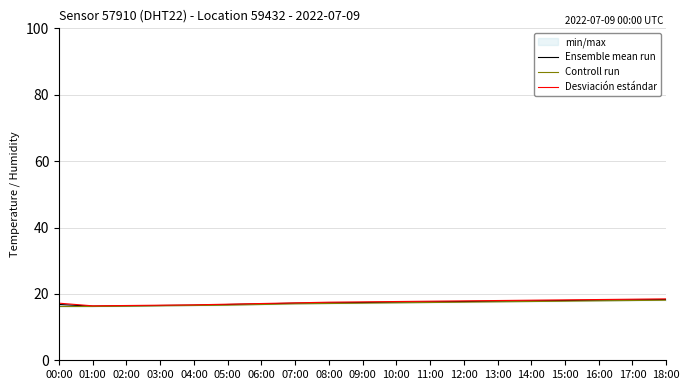

Reading left to right, extract all data points from this chart.

Ensemble mean run: 16.8	16.3	16.4	16.5	16.6	16.8	17.0	17.2	17.3	17.4	17.5	17.6	17.7	17.8	17.9	18.0	18.1	18.2	18.3
Controll run: 16.2	16.2	16.3	16.4	16.5	16.6	16.8	17.0	17.1	17.2	17.3	17.4	17.5	17.6	17.7	17.8	17.9	18.0	18.1
Desviación estándar: 17.2	16.4	16.5	16.6	16.7	16.9	17.1	17.3	17.5	17.6	17.7	17.8	17.9	18.0	18.1	18.2	18.3	18.4	18.5